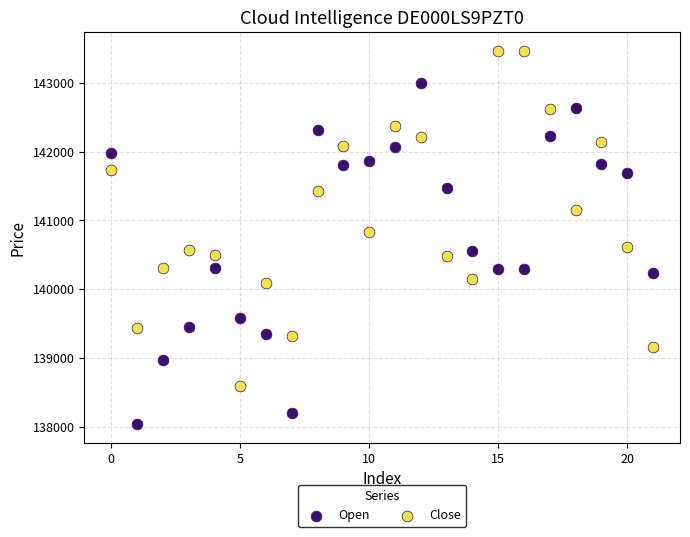

Which series contains the highest Y value?

Close